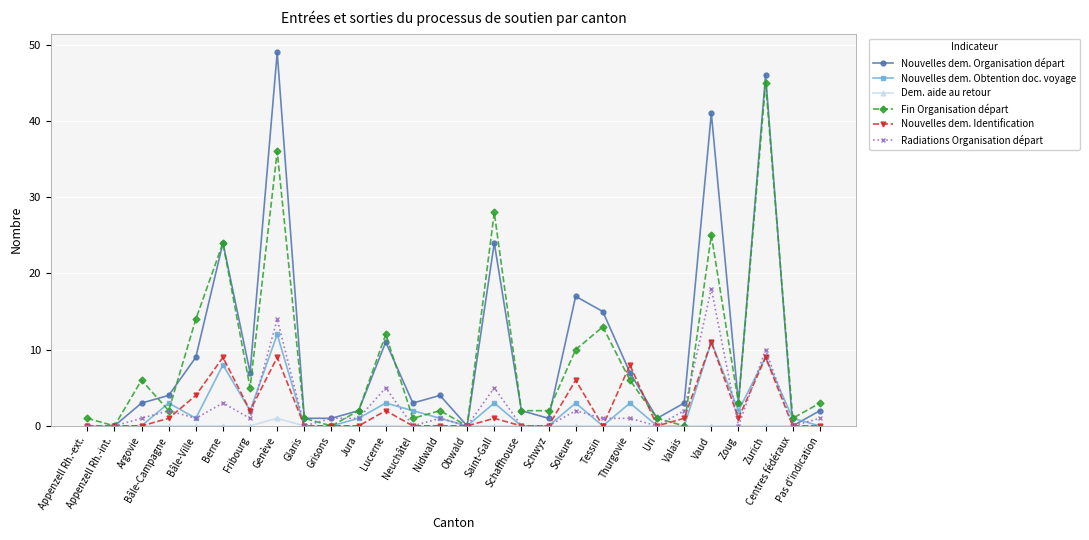

What is the difference between the Nouvelles dem. Organisation départ values at Soleure and Appenzell Rh.-int.?

17